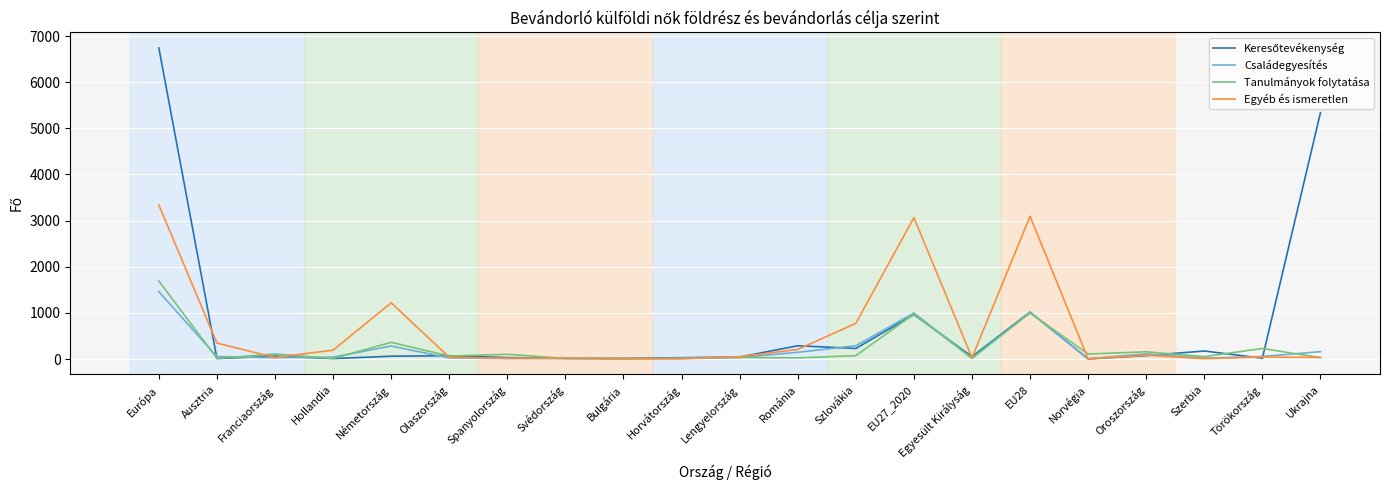

What is the maximum value for Egyéb és ismeretlen?

3339